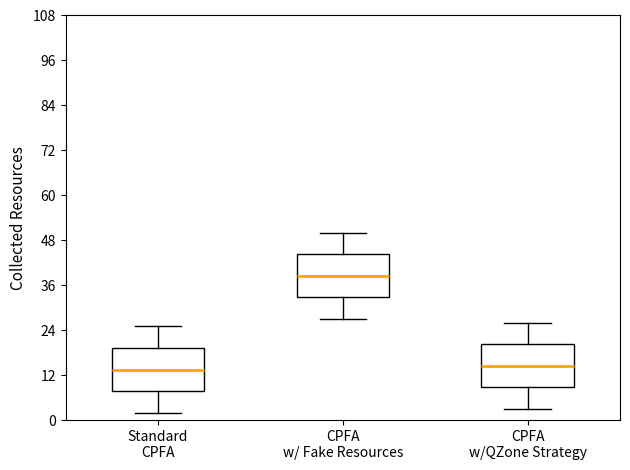

Which box has the highest median line?

CPFA w/ Fake Resources